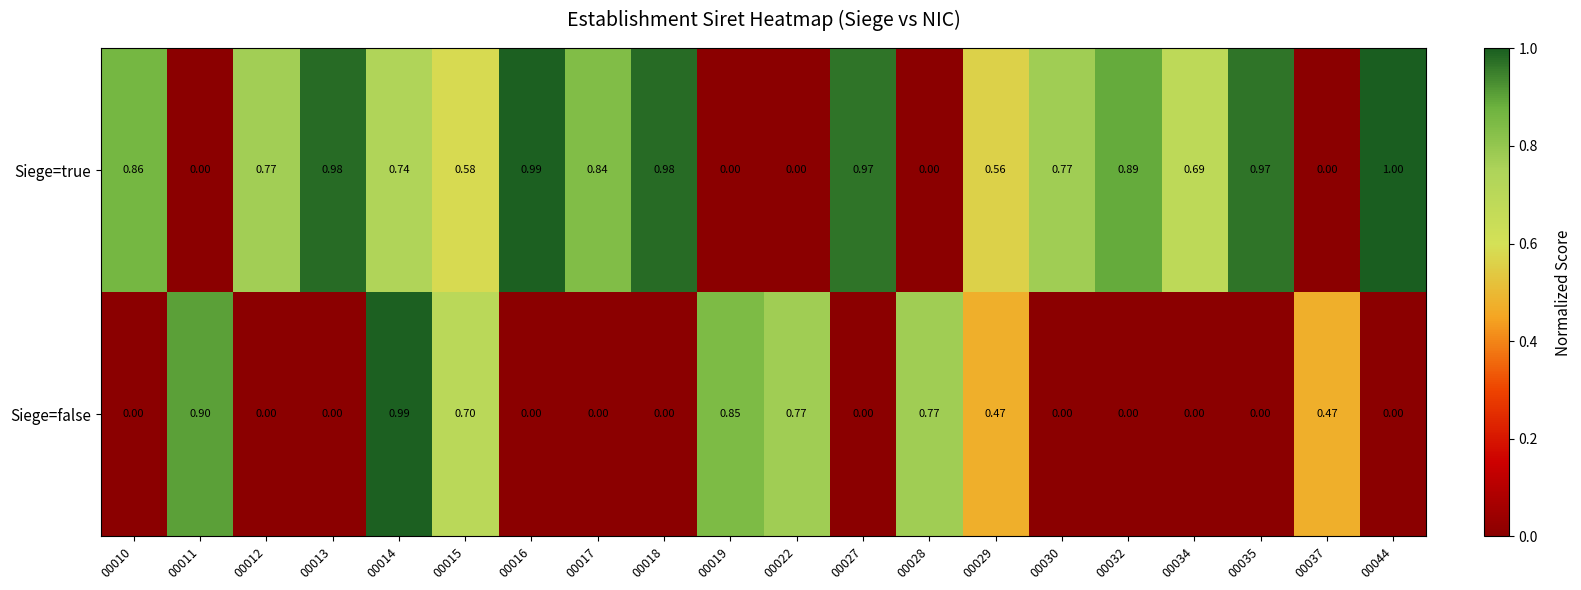

How many series are shown in this chart?

2